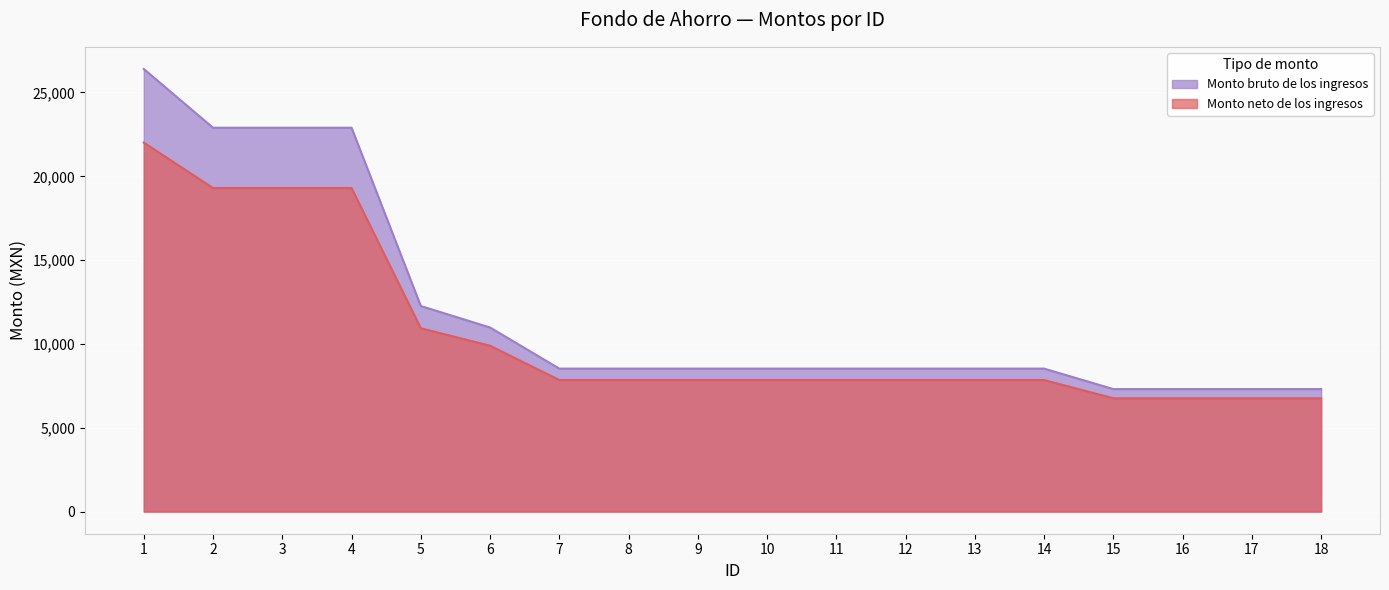

What is the difference between the maximum and minimum values in the Monto bruto de los ingresos series?

19094.9